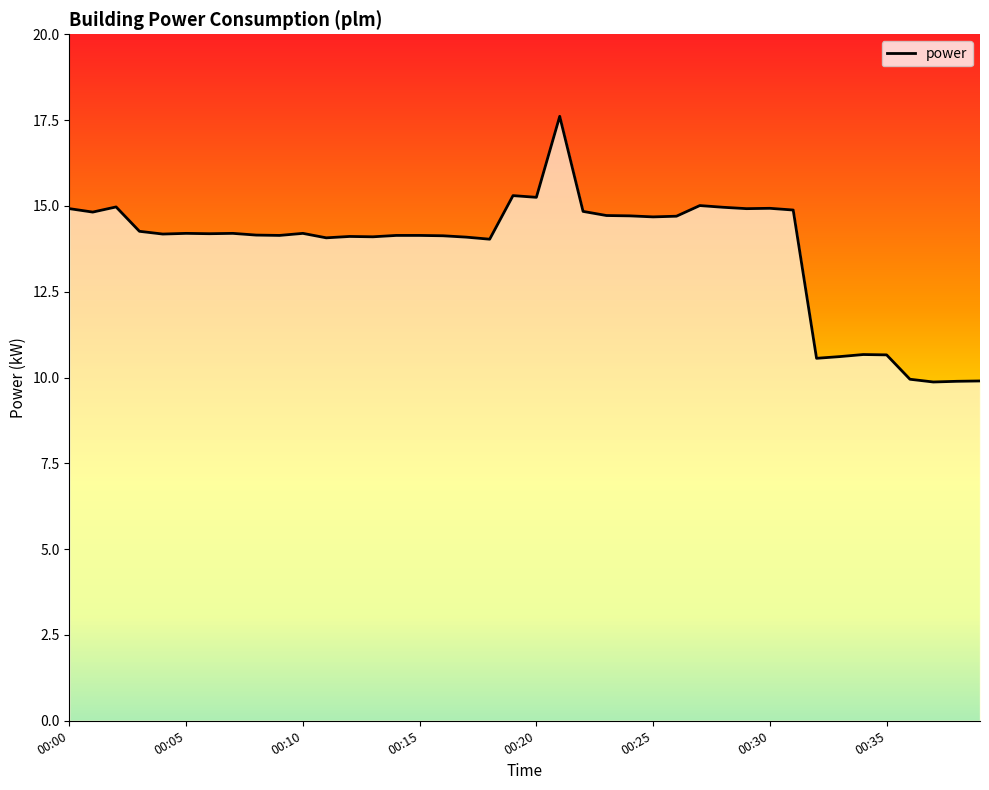

What is the average value?

13.7